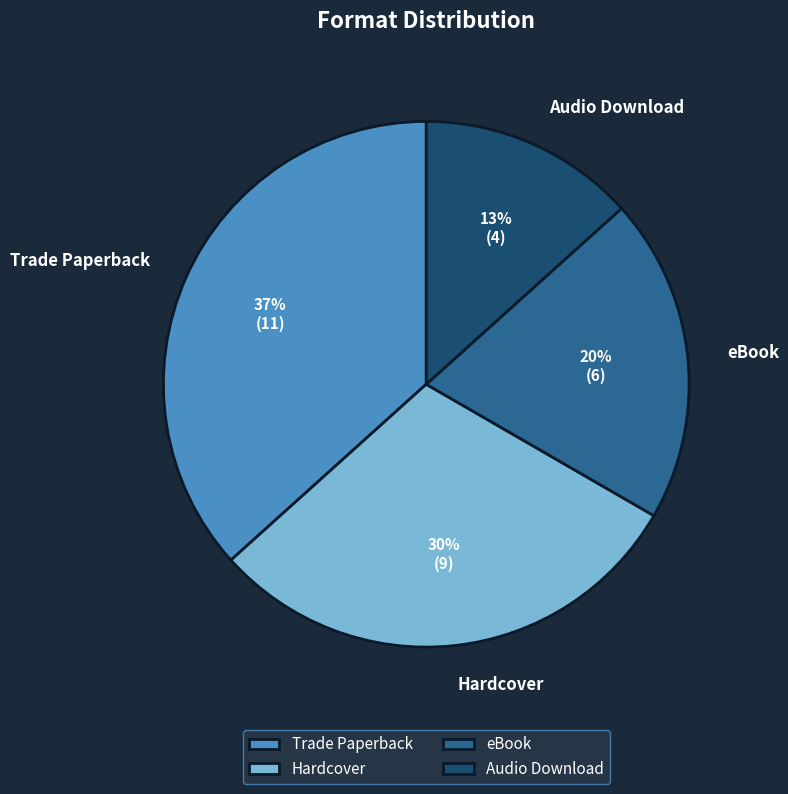

Which category has the smallest portion of the pie?

Audio Download